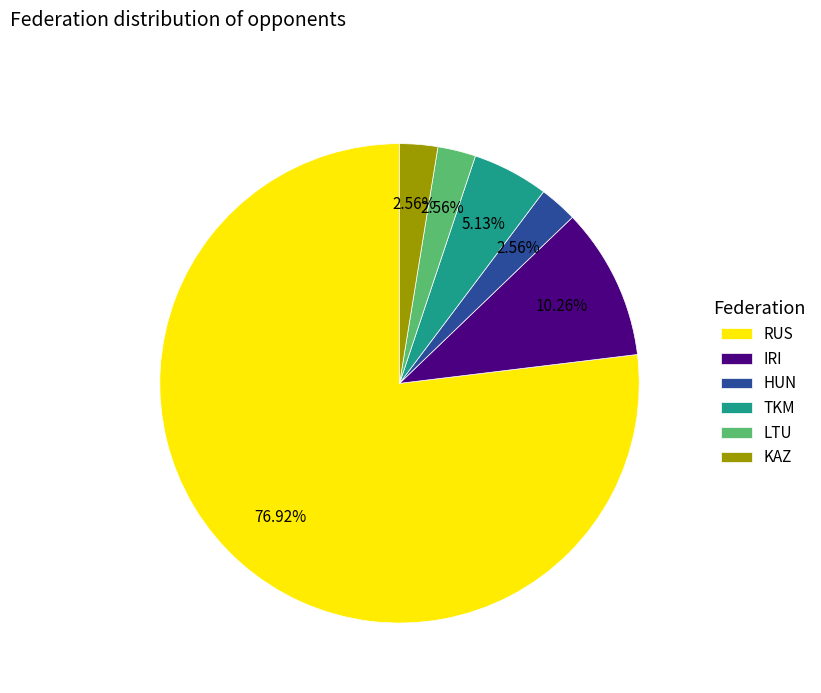

Do TKM and LTU together represent more than half of the pie?

No